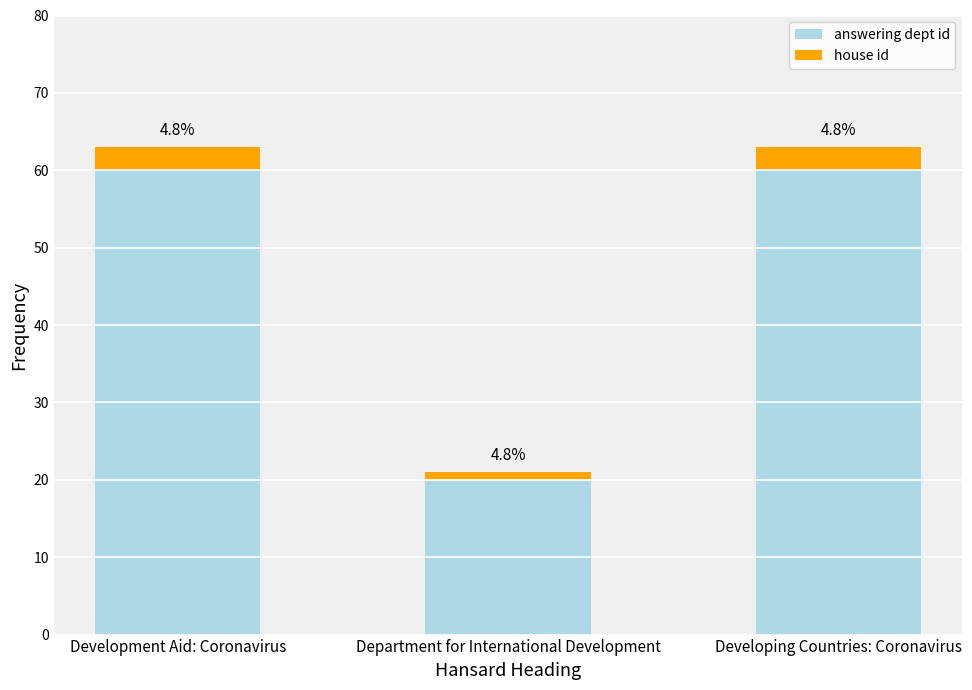

At how many categories does at least one series exceed 24?

2